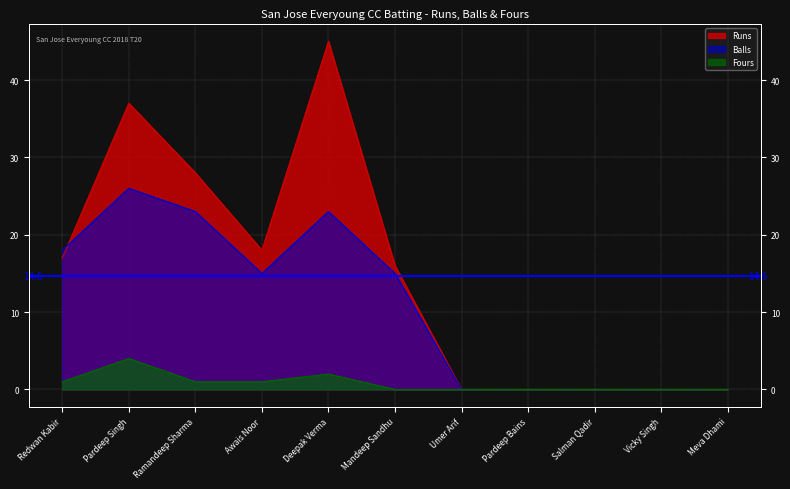

What is the average value of the Balls series?

11